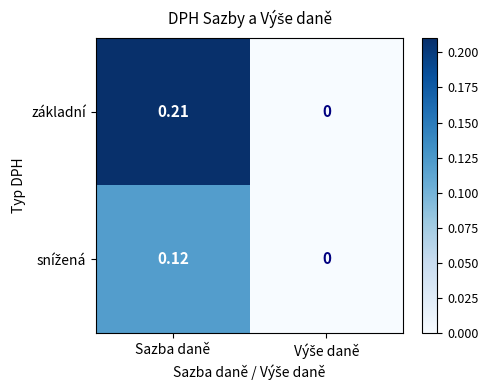

At which label does základní reach its peak?

Sazba daně